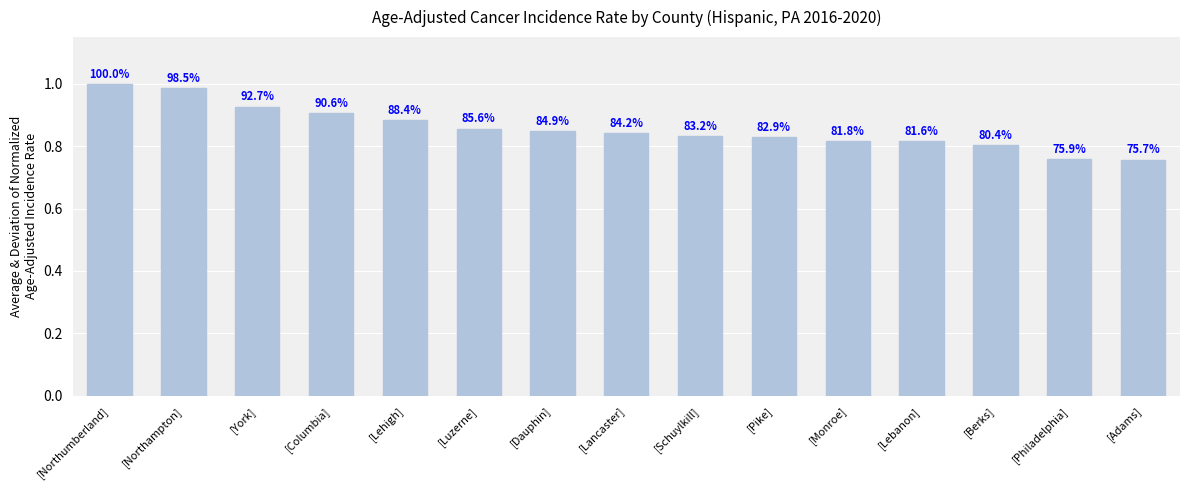

What is the value of the 9th bar from the left?

0.8